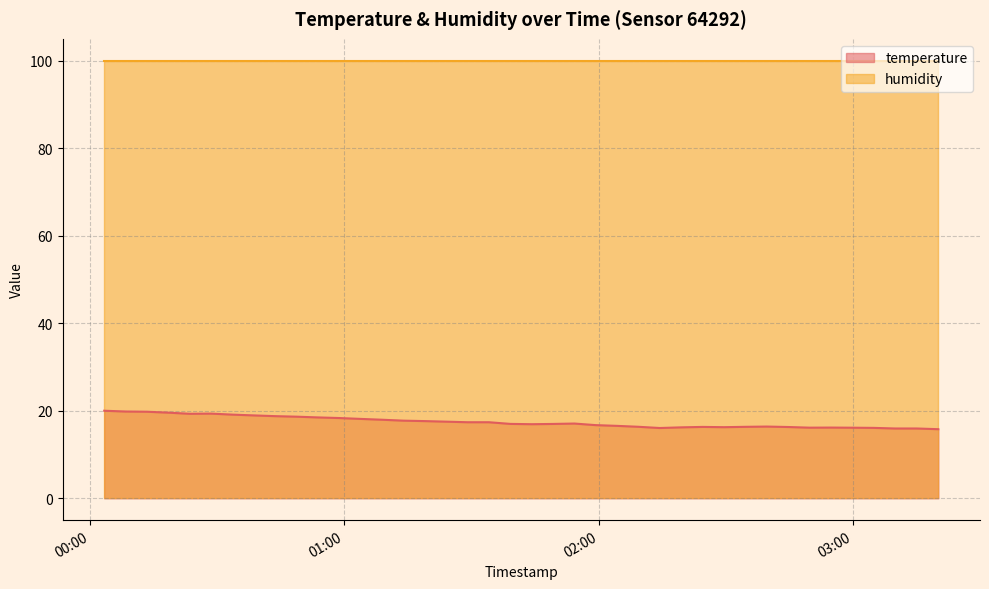

Reading left to right, extract all data points from this chart.

2023-09-30T00:03:18=20.0	2023-09-30T00:08:21=19.8	2023-09-30T00:13:23=19.8	2023-09-30T00:18:25=19.6	2023-09-30T00:23:29=19.3	2023-09-30T00:28:31=19.4	2023-09-30T00:33:33=19.1	2023-09-30T00:38:37=18.9	2023-09-30T00:43:39=18.8	2023-09-30T00:48:41=18.6	2023-09-30T00:53:45=18.5	2023-09-30T00:58:47=18.3	2023-09-30T01:03:51=18.1	2023-09-30T01:08:55=17.9	2023-09-30T01:13:56=17.7	2023-09-30T01:18:58=17.6	2023-09-30T01:24:02=17.5	2023-09-30T01:29:04=17.4	2023-09-30T01:34:06=17.4	2023-09-30T01:39:09=17.0	2023-09-30T01:44:12=16.9	2023-09-30T01:49:13=17.0	2023-09-30T01:54:17=17.1	2023-09-30T01:59:18=16.7	2023-09-30T02:04:20=16.6	2023-09-30T02:09:23=16.3	2023-09-30T02:14:26=16.1	2023-09-30T02:19:28=16.2	2023-09-30T02:24:33=16.3	2023-09-30T02:29:35=16.2	2023-09-30T02:34:37=16.3	2023-09-30T02:39:40=16.4	2023-09-30T02:44:43=16.3	2023-09-30T02:49:45=16.1	2023-09-30T02:54:48=16.2	2023-09-30T02:59:50=16.1	2023-09-30T03:04:54=16.1	2023-09-30T03:10:00=15.9	2023-09-30T03:15:06=15.9	2023-09-30T03:20:10=15.8